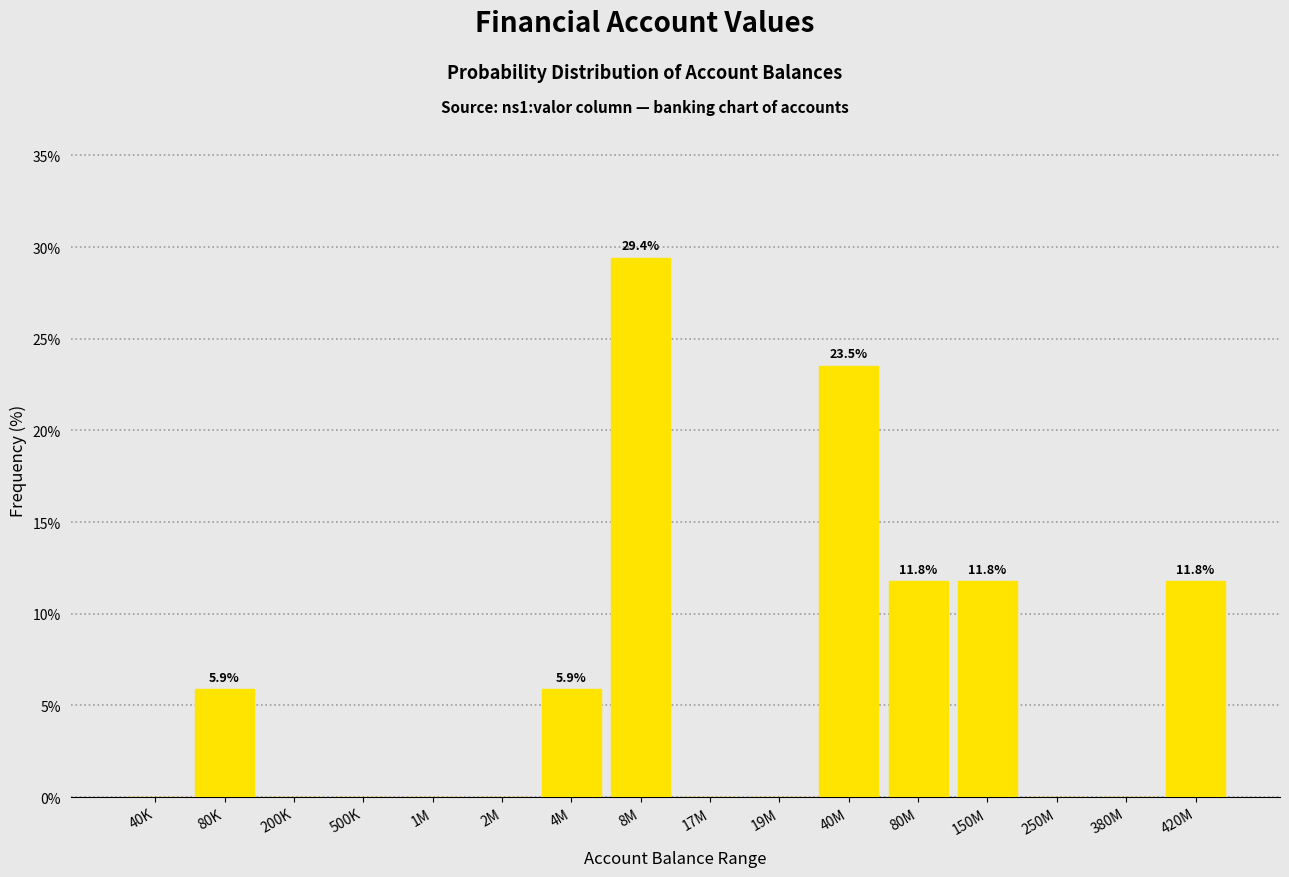

Reading left to right, list all the values displayed in this chart.

40K=0.0	80K=5.9	200K=0.0	500K=0.0	1M=0.0	2M=0.0	4M=5.9	8M=29.4	17M=0.0	19M=0.0	40M=23.5	80M=11.8	150M=11.8	250M=0.0	380M=0.0	420M=11.8